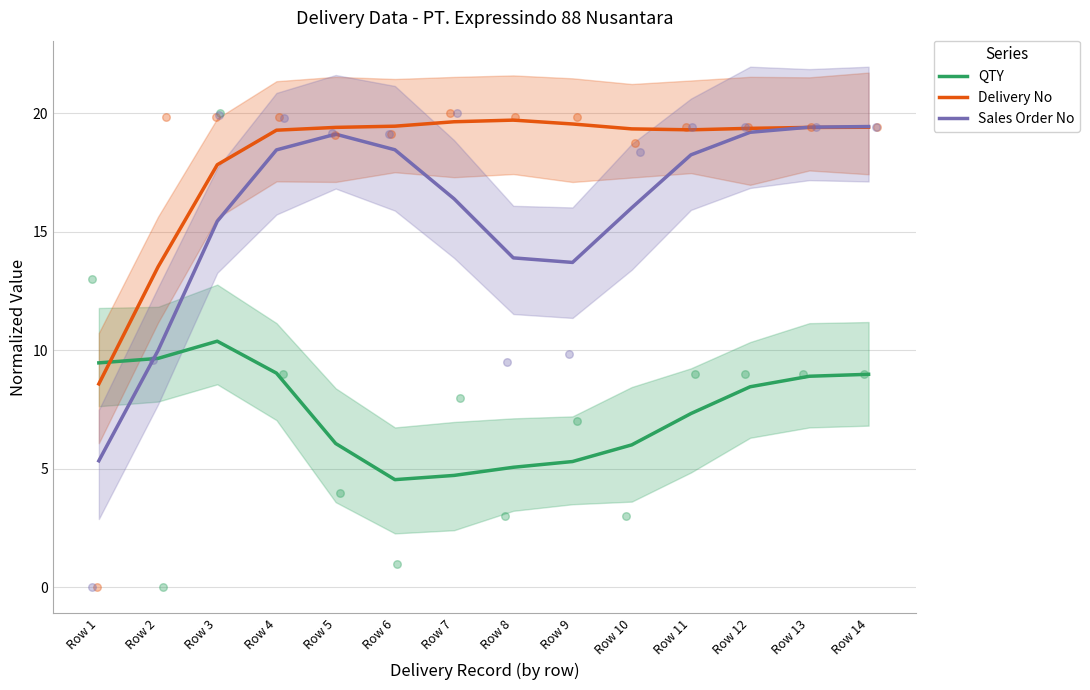

Which series reaches the minimum Y coordinate?

QTY